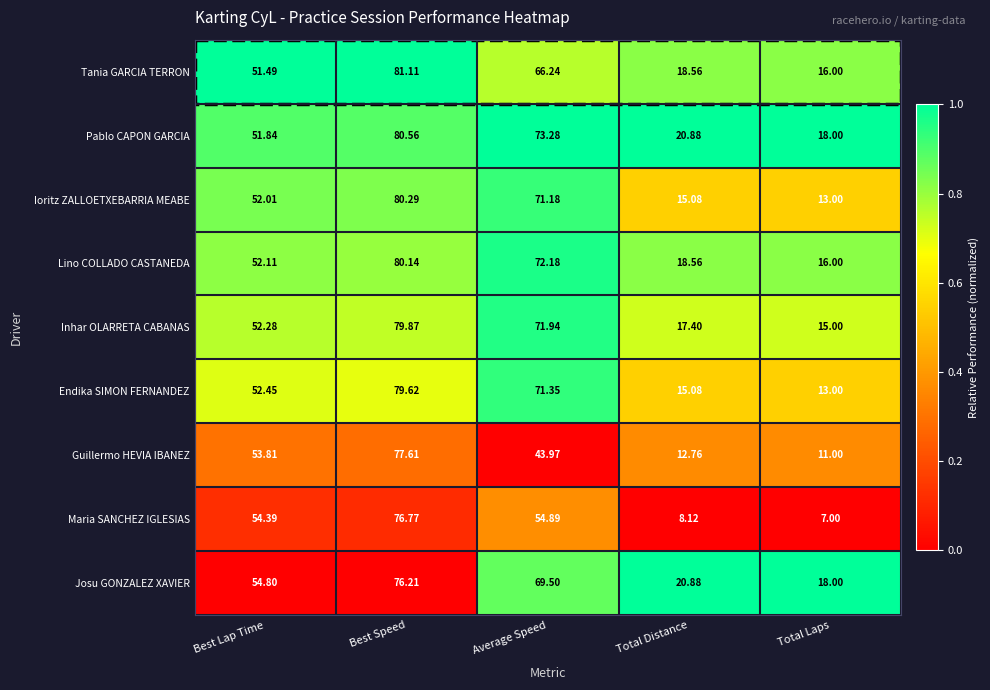

Rank the series by their maximum value, from highest to lowest.

Tania GARCIA TERRON, Pablo CAPON GARCIA, Ioritz ZALLOETXEBARRIA MEABE, Lino COLLADO CASTANEDA, Inhar OLARRETA CABANAS, Endika SIMON FERNANDEZ, Guillermo HEVIA IBANEZ, Maria SANCHEZ IGLESIAS, Josu GONZALEZ XAVIER